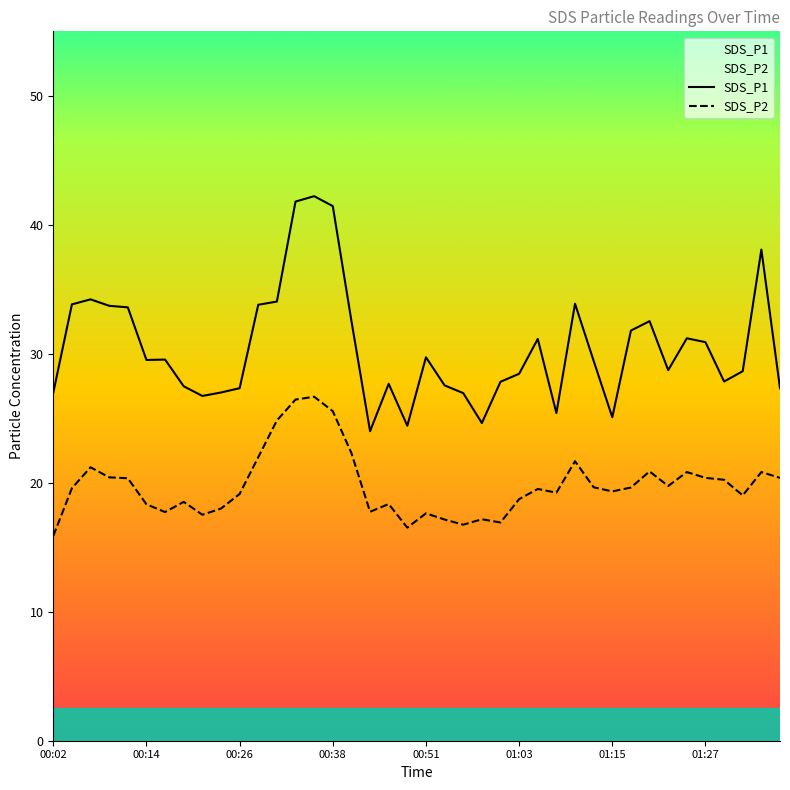

Count the number of data series in this chart.

2